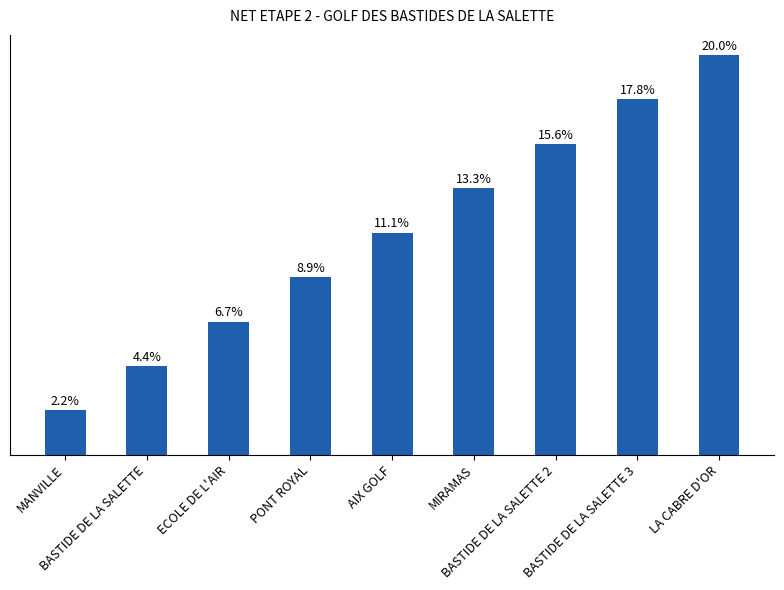

Rank the categories by value from lowest to highest.

MANVILLE, BASTIDE DE LA SALETTE, ECOLE DE L'AIR, PONT ROYAL, AIX GOLF, MIRAMAS, BASTIDE DE LA SALETTE 2, BASTIDE DE LA SALETTE 3, LA CABRE D'OR